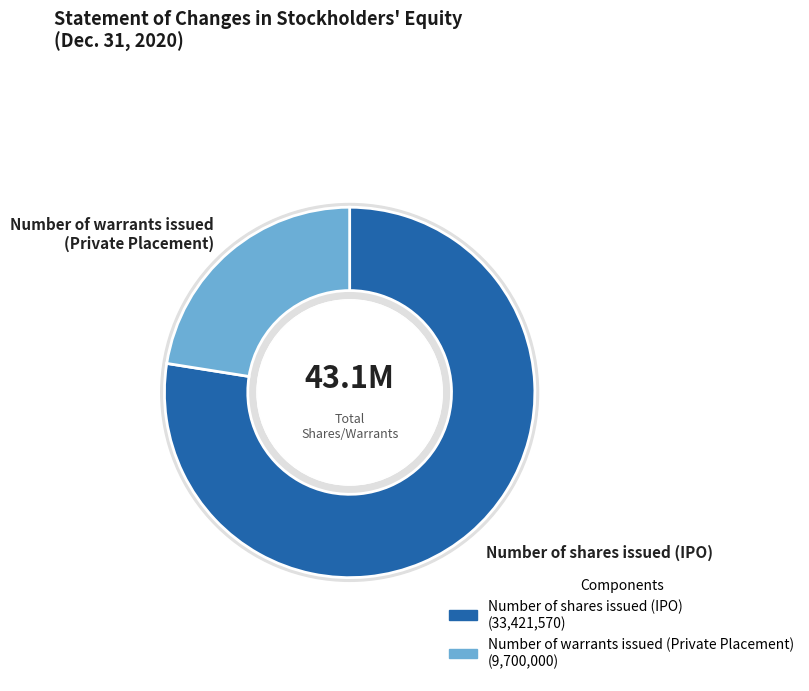

Count the number of slices in the pie.

2